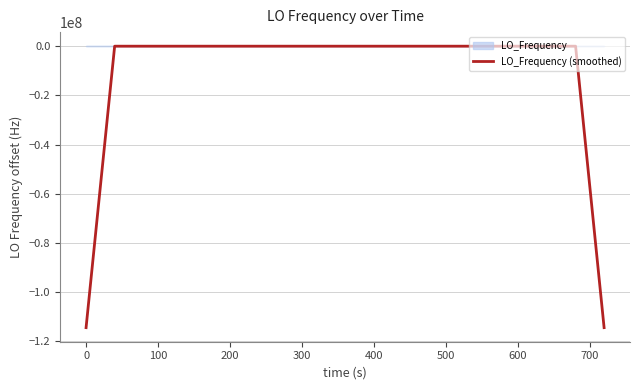

What is the minimum value for LO_Frequency (smoothed)?

-114418787.0